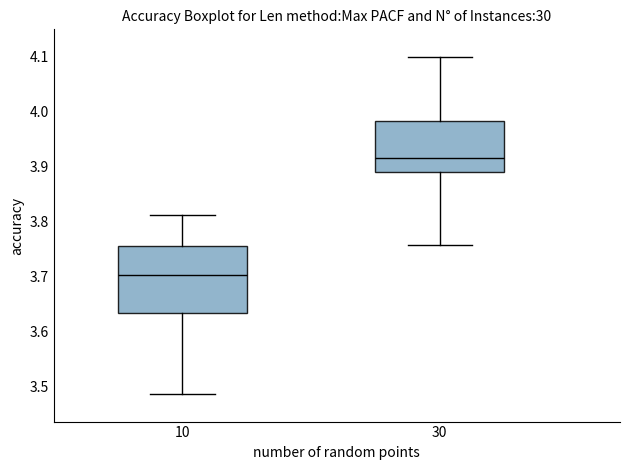

Where is the upper edge of the box at x = 30 on the y-axis? The values are not printed on the chart, so give them approximately, as read against the axis.

3.98